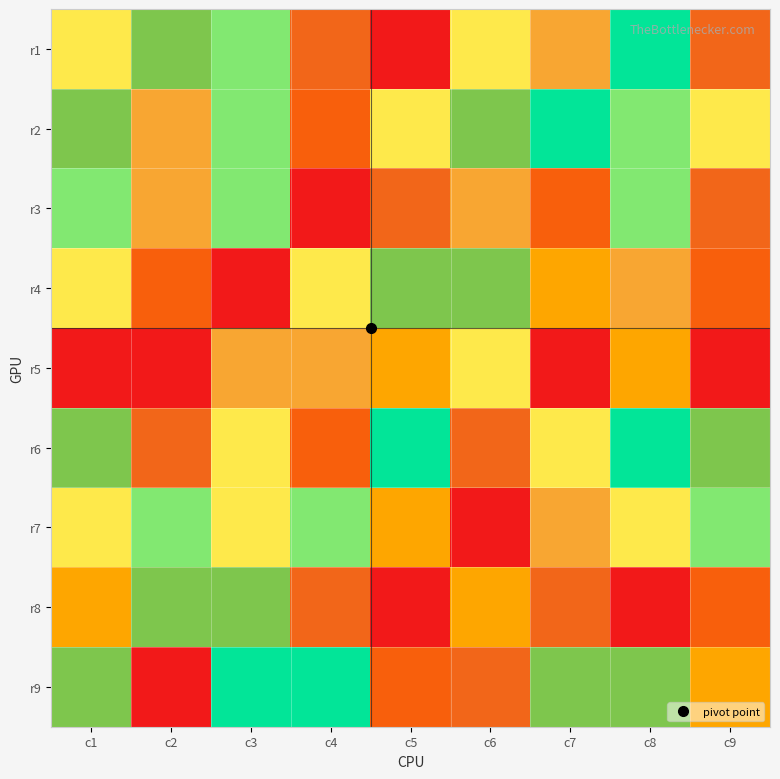

Between c6 and c8, which series saw the biggest shift?

r7